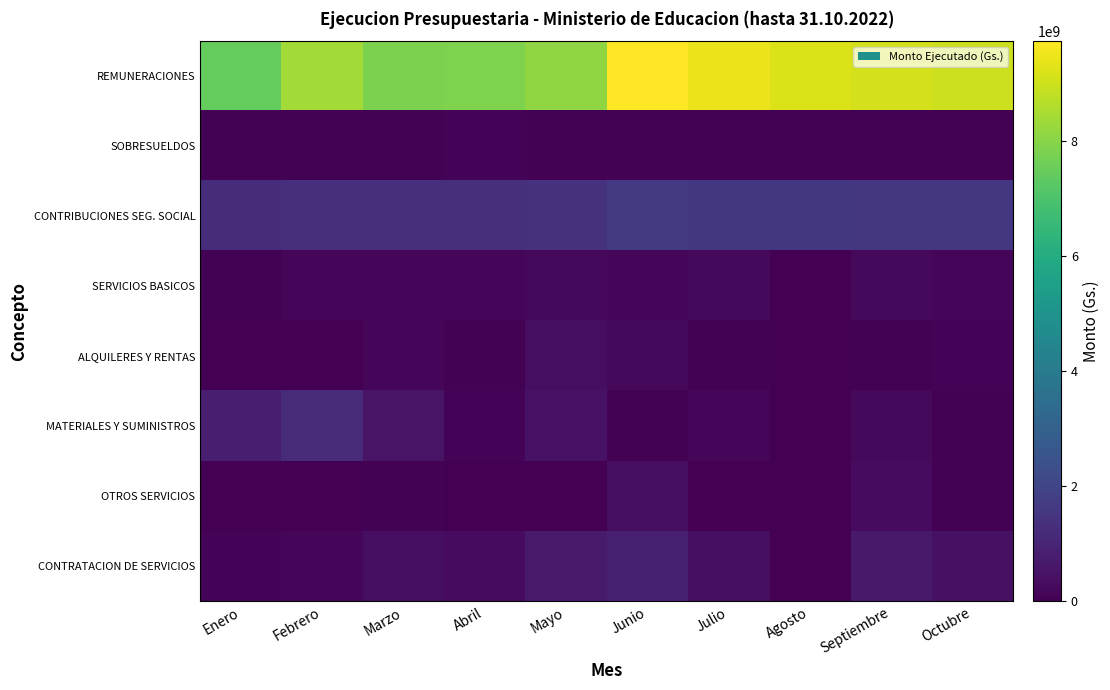

At which category is the sum across all series the highest?

Junio